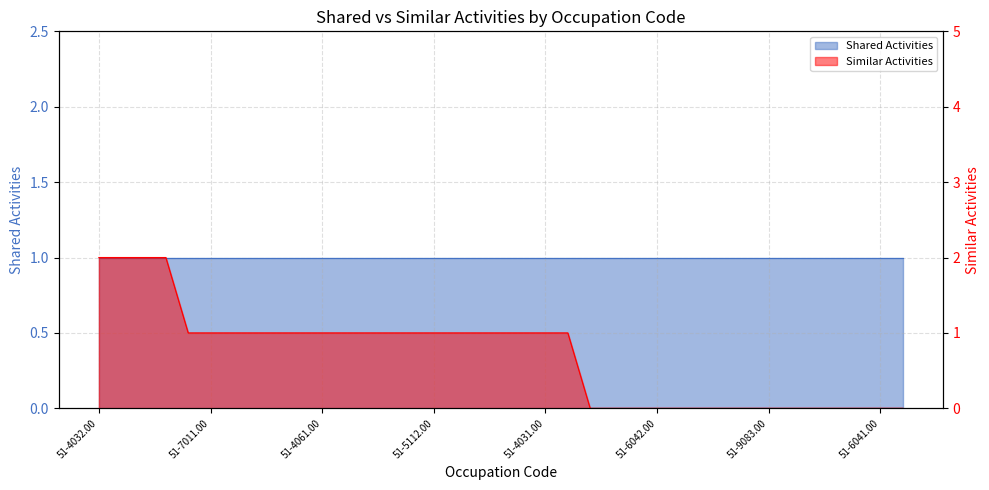

How many data points are less than 1?

15